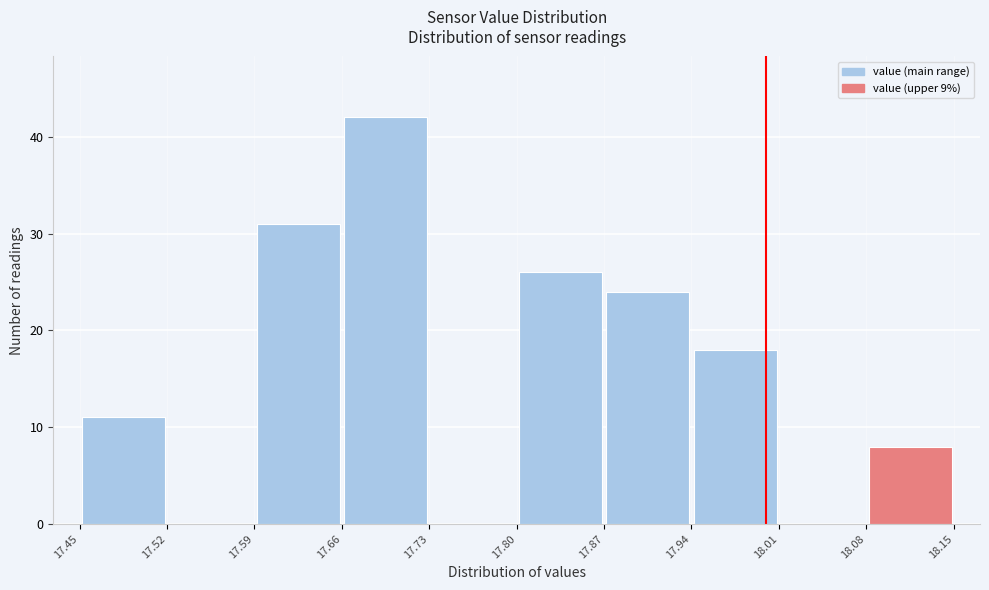

Reading left to right, list every bar in this chart as the range it spans on the x-axis followed by its height. The values are not printed on the chart, so give them approximately, as read against the axis.

17.45 to 17.52: 11
17.52 to 17.59: 0
17.59 to 17.66: 31
17.66 to 17.73: 42
17.73 to 17.80: 0
17.80 to 17.87: 26
17.87 to 17.94: 24
17.94 to 18.01: 18
18.01 to 18.08: 0
18.08 to 18.15: 8